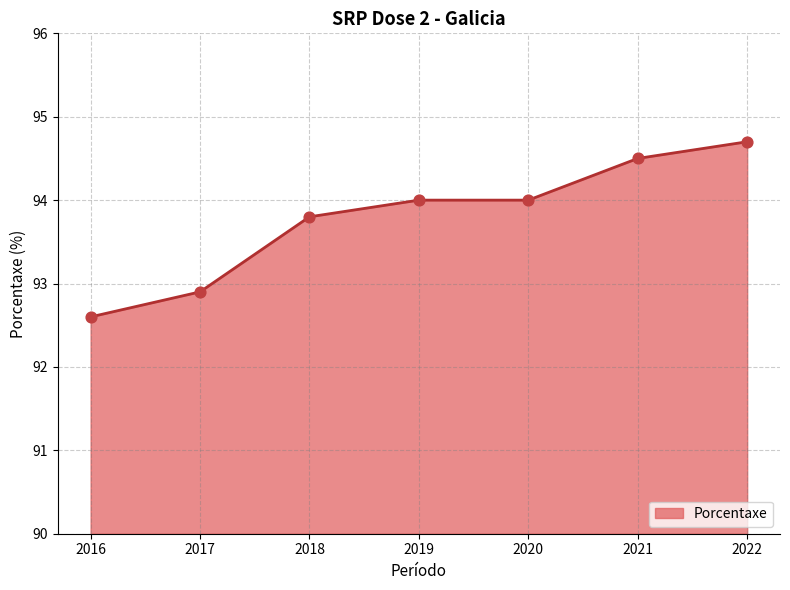

Approximately how many times larger is the value at 2019 compared to 2021?

1.0